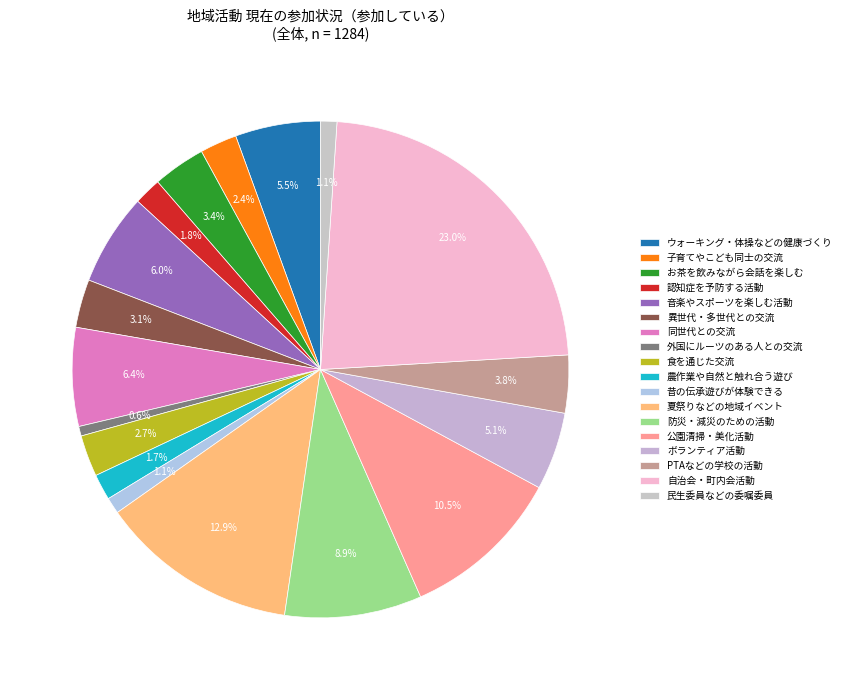

Count the number of slices in the pie.

18